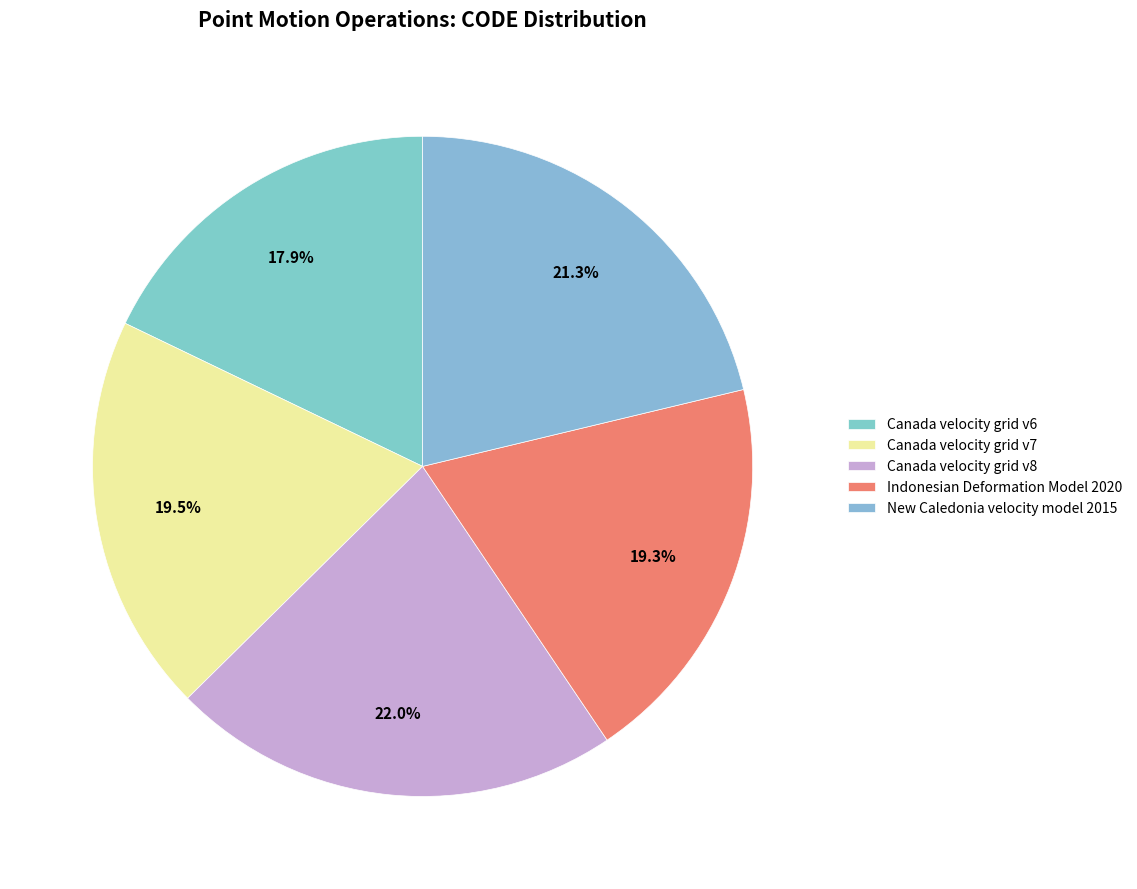

Rank the categories by value from lowest to highest.

Canada velocity grid v6, Indonesian Deformation Model 2020, Canada velocity grid v7, New Caledonia velocity model 2015, Canada velocity grid v8